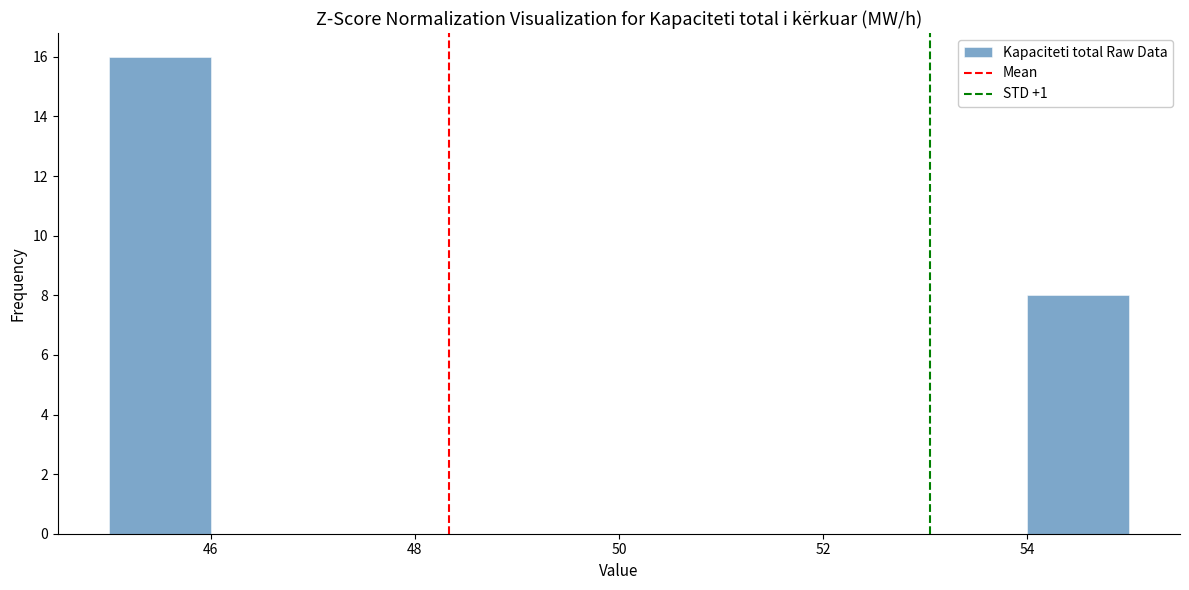

Which range on the x-axis has the tallest bar?

45 to 46